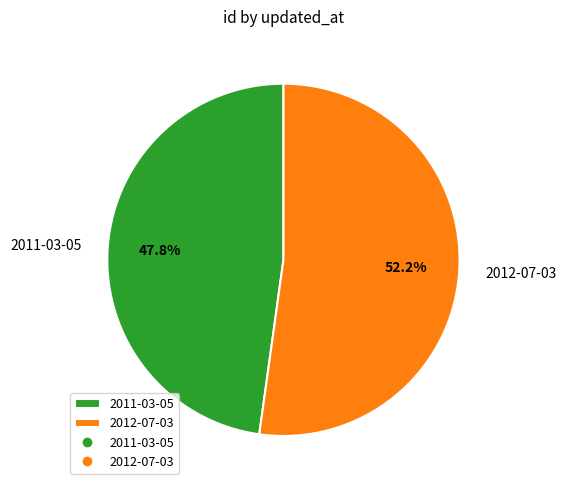

What percentage is the 2011-03-05 slice, to the nearest percent?

48%